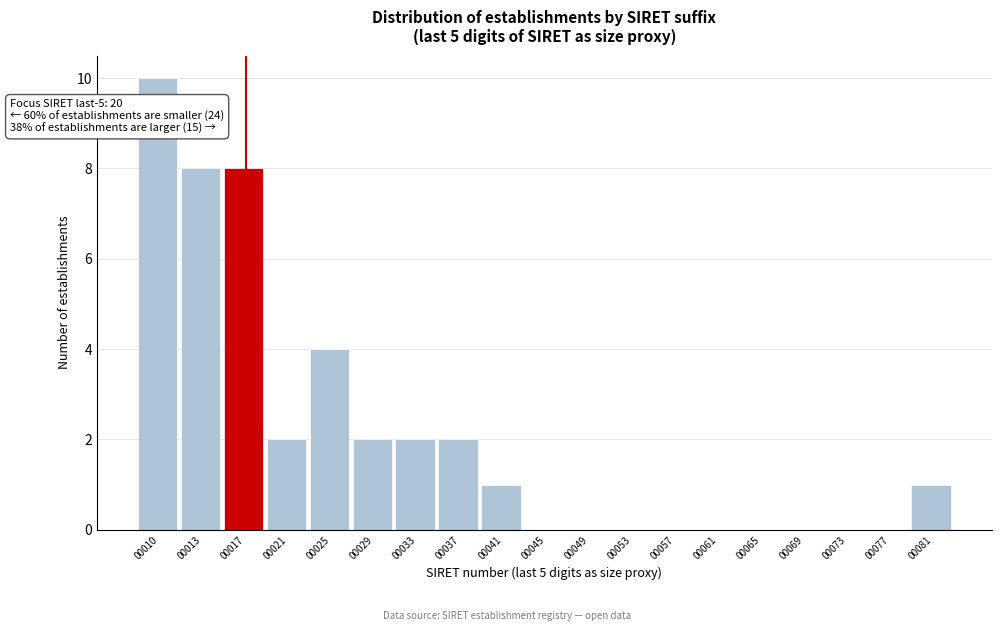

Reading left to right, list all the values displayed in this chart.

00010=10	00013=8	00017=8	00021=2	00025=4	00029=2	00033=2	00037=2	00041=1	00045=0	00049=0	00053=0	00057=0	00061=0	00065=0	00069=0	00073=0	00077=0	00081=1